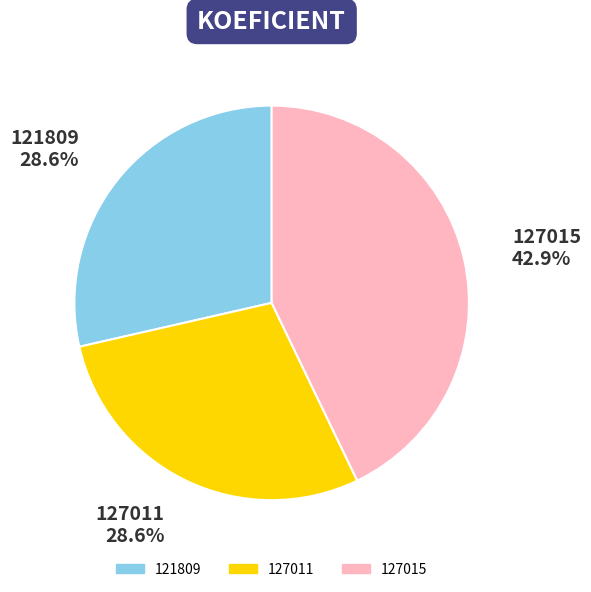

To the nearest percent, what is the average slice percentage?

33%